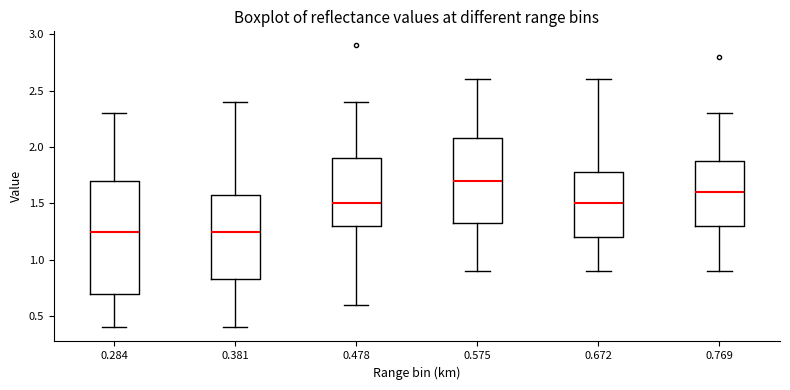

Reading left to right, read every box against the y-axis: the position of its median line, the range the box covers, and the ends of its whiskers. The values are not printed on the chart, so give them approximately, as read against the axis.

0.284: median 1.25, box 0.70 to 1.70, whiskers 0.40 to 2.30
0.381: median 1.25, box 0.85 to 1.60, whiskers 0.40 to 2.40
0.478: median 1.50, box 1.30 to 1.90, whiskers 0.60 to 2.40
0.575: median 1.70, box 1.35 to 2.10, whiskers 0.90 to 2.60
0.672: median 1.50, box 1.20 to 1.80, whiskers 0.90 to 2.60
0.769: median 1.60, box 1.30 to 1.90, whiskers 0.90 to 2.30